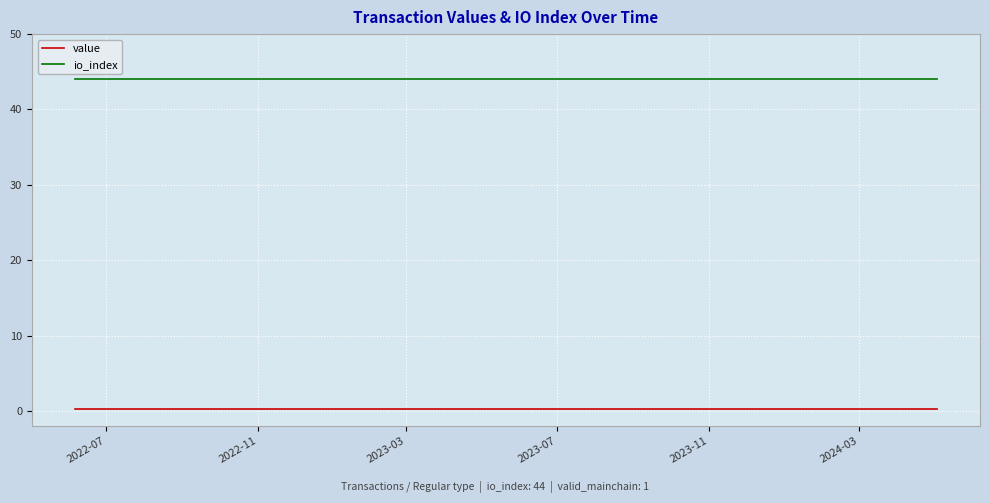

What is the greatest value displayed?

44.0